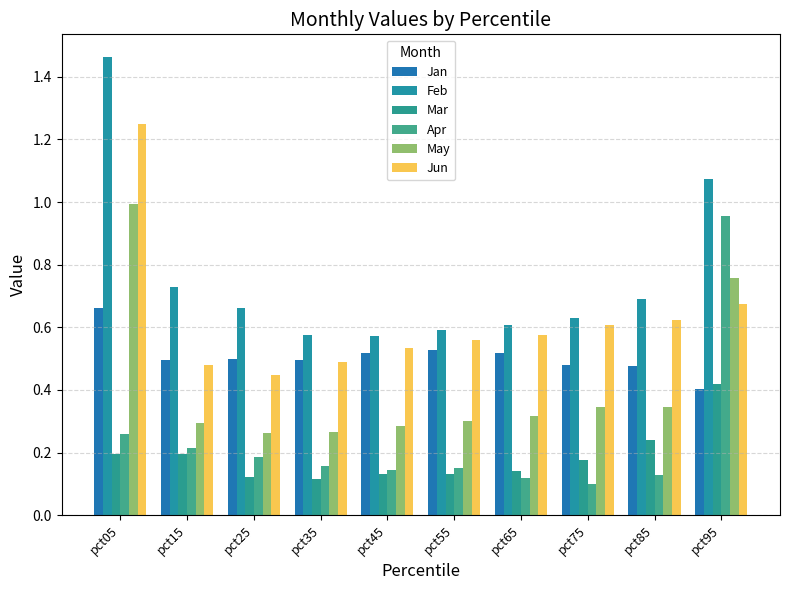

What is the value of the May bar at the 5th from the left?

0.3